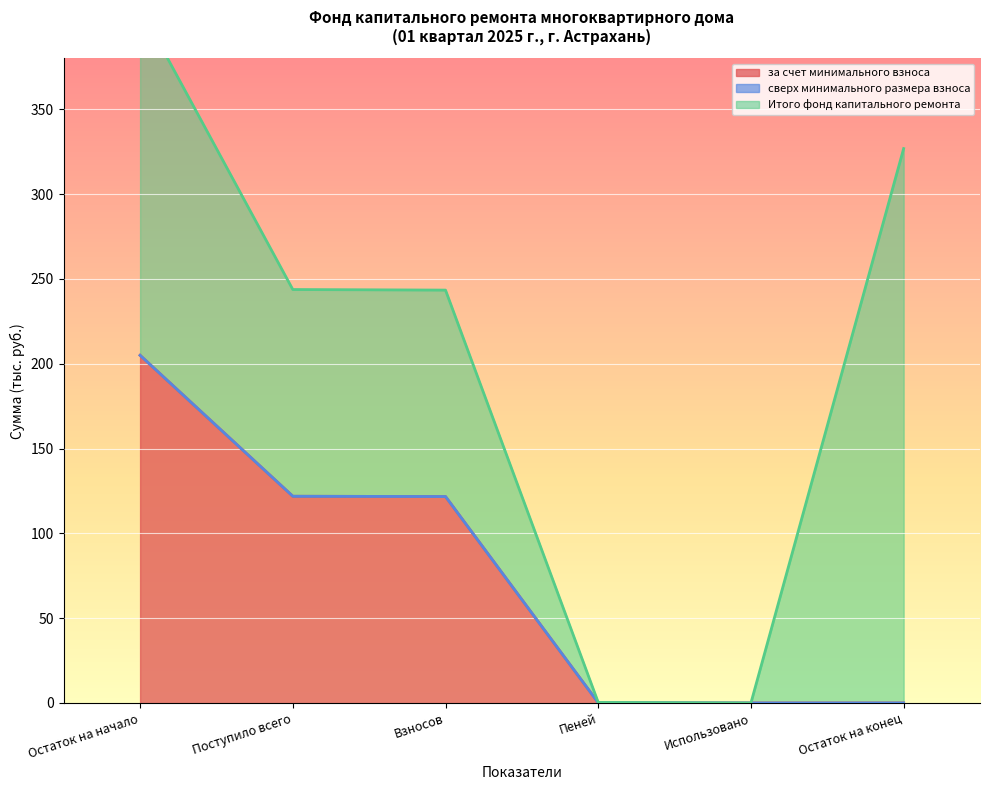

Reading right to left, what are all the values shown in this chart?

за счет минимального взноса: 0.0	0.0	0.2	121.7	121.9	204.9
сверх минимального размера взноса: 0.0	0.0	0.0	0.0	0.0	0.0
Итого фонд капитального ремонта: 326.8	0.0	0.2	121.7	121.9	204.9